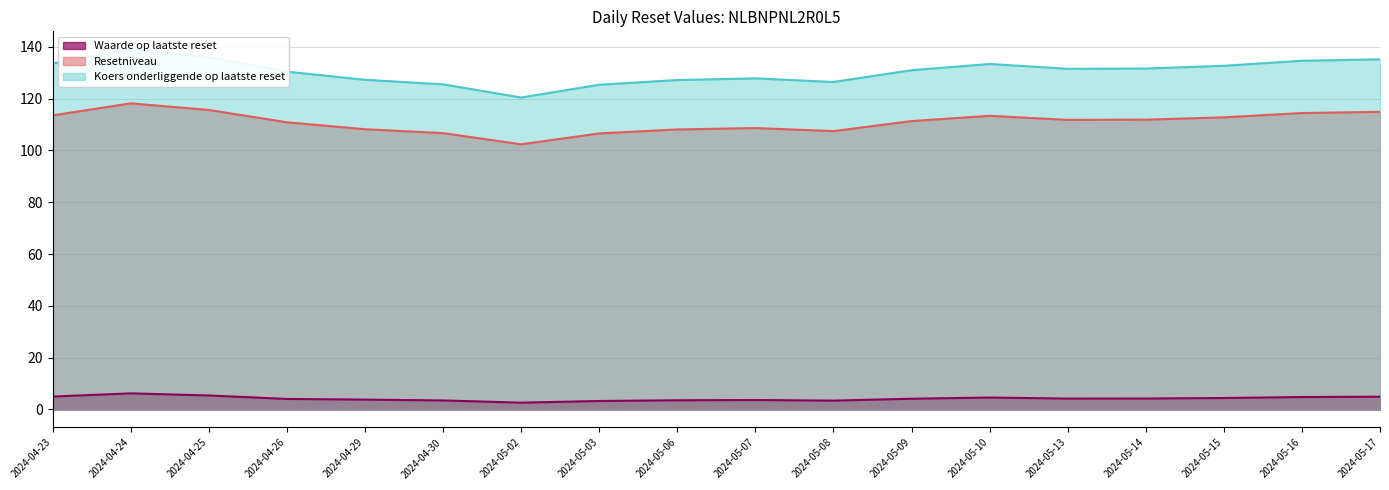

What is the difference between the maximum and minimum values in the Resetniveau series?

15.8